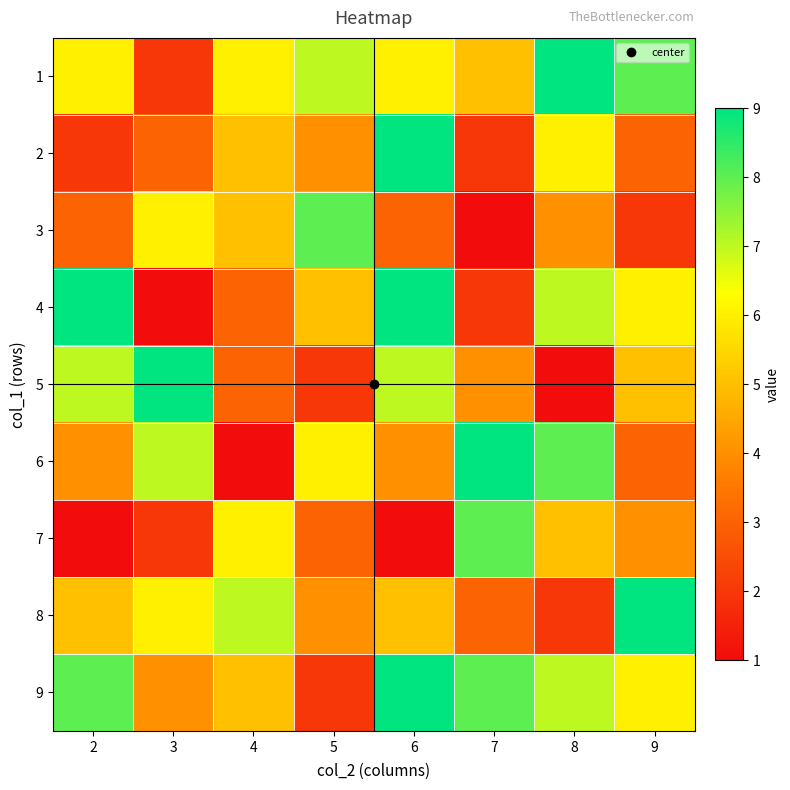

At which category is the sum across all series the highest?

6